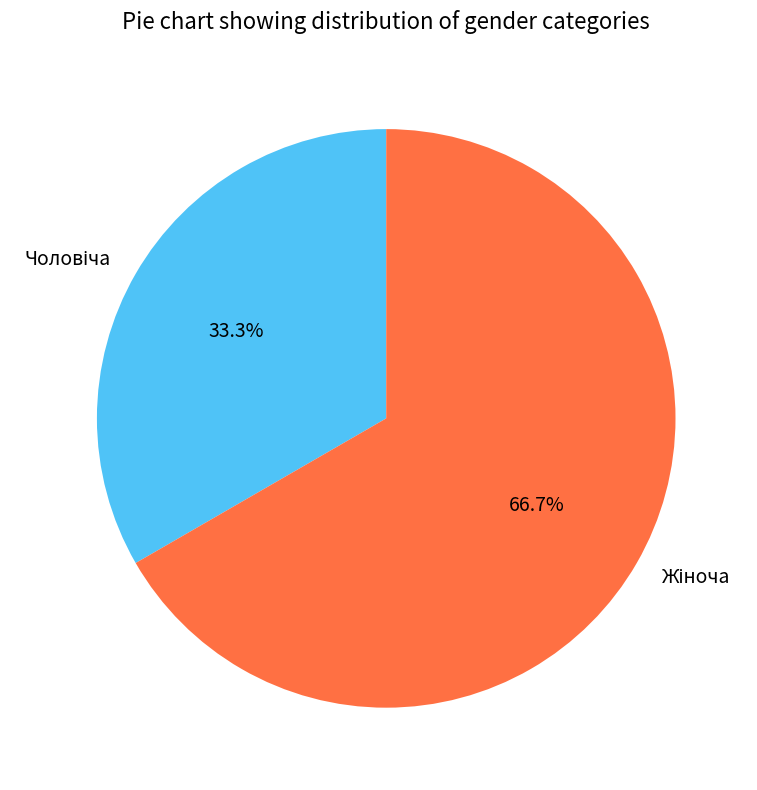

Count the number of slices in the pie.

2